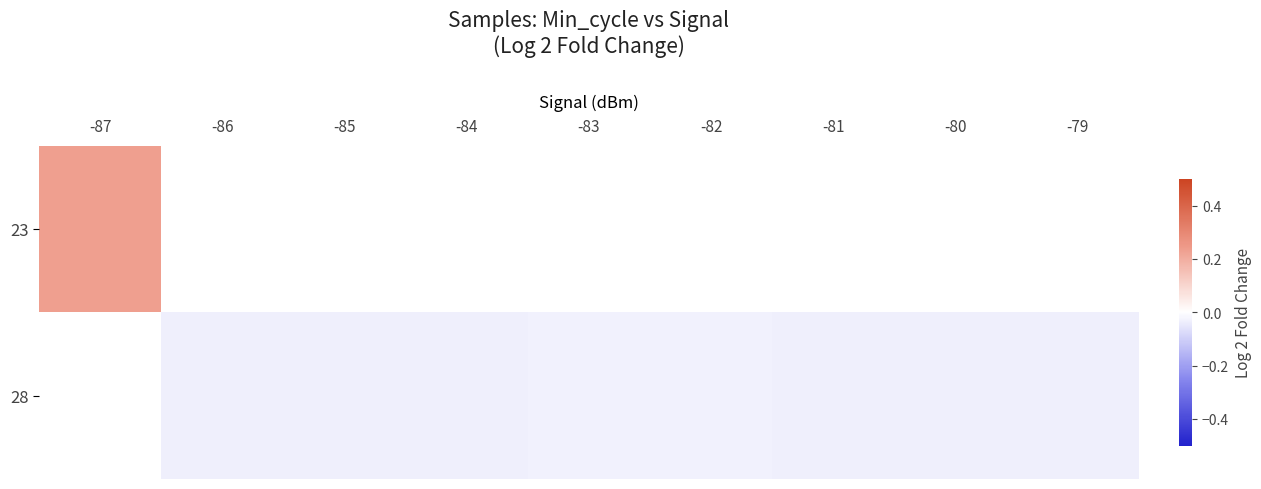

Between -84 and -86, which is larger?

-86